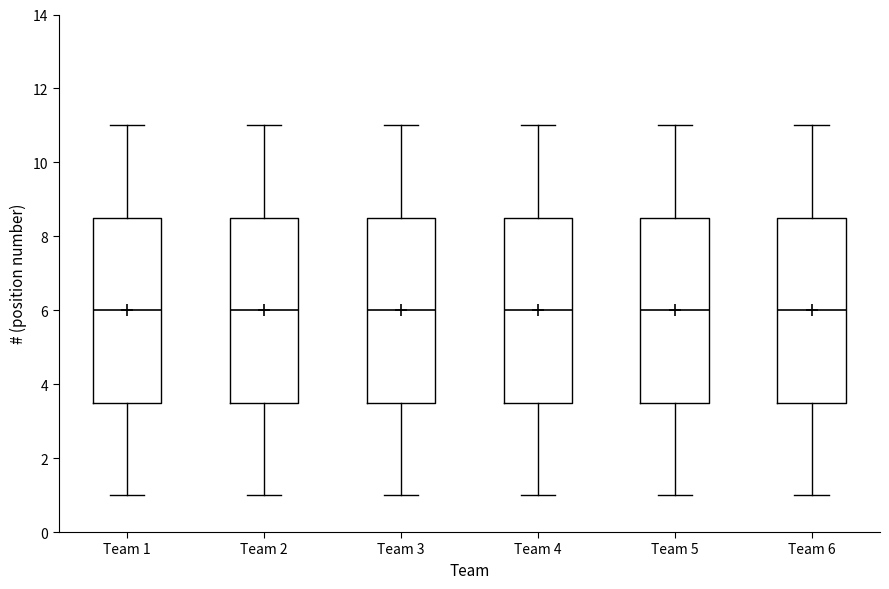

Reading left to right, read every box against the y-axis: the position of its median line, the range the box covers, and the ends of its whiskers. The values are not printed on the chart, so give them approximately, as read against the axis.

Team 1: median 6.0, box 3.6 to 8.6, whiskers 1.0 to 11.0
Team 2: median 6.0, box 3.6 to 8.6, whiskers 1.0 to 11.0
Team 3: median 6.0, box 3.6 to 8.6, whiskers 1.0 to 11.0
Team 4: median 6.0, box 3.6 to 8.6, whiskers 1.0 to 11.0
Team 5: median 6.0, box 3.6 to 8.6, whiskers 1.0 to 11.0
Team 6: median 6.0, box 3.6 to 8.6, whiskers 1.0 to 11.0